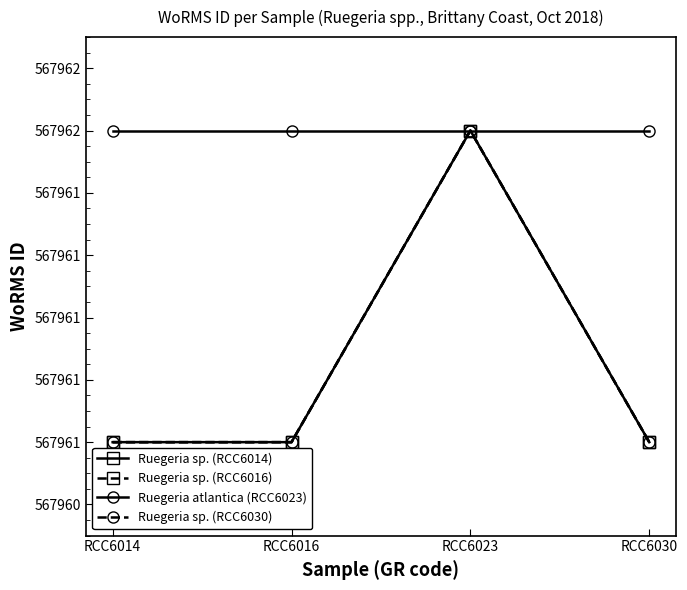

Is this an area chart (filled region under the line)?

No